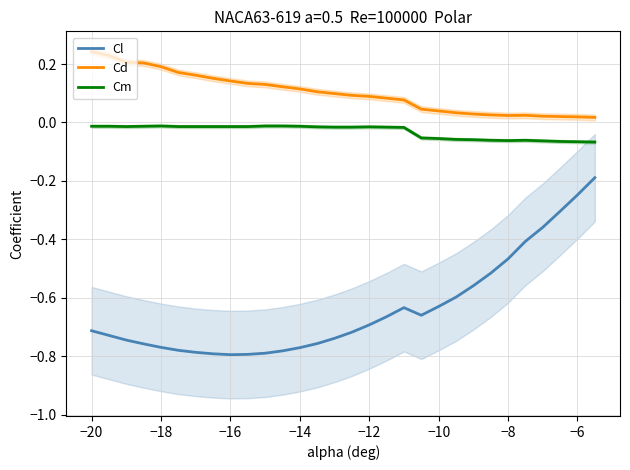

Reading left to right, what are all the values shown in this chart?

Cl: -0.7	-0.7	-0.7	-0.8	-0.8	-0.8	-0.8	-0.8	-0.8	-0.8	-0.8	-0.8	-0.8	-0.8	-0.7	-0.7	-0.7	-0.7	-0.6	-0.7	-0.6	-0.6	-0.6	-0.5	-0.5	-0.4	-0.4	-0.3	-0.2	-0.2
Cd: 0.2	0.2	0.2	0.2	0.2	0.2	0.2	0.2	0.1	0.1	0.1	0.1	0.1	0.1	0.1	0.1	0.1	0.1	0.1	0.0	0.0	0.0	0.0	0.0	0.0	0.0	0.0	0.0	0.0	0.0
Cm: -0.0	-0.0	-0.0	-0.0	-0.0	-0.0	-0.0	-0.0	-0.0	-0.0	-0.0	-0.0	-0.0	-0.0	-0.0	-0.0	-0.0	-0.0	-0.0	-0.1	-0.1	-0.1	-0.1	-0.1	-0.1	-0.1	-0.1	-0.1	-0.1	-0.1